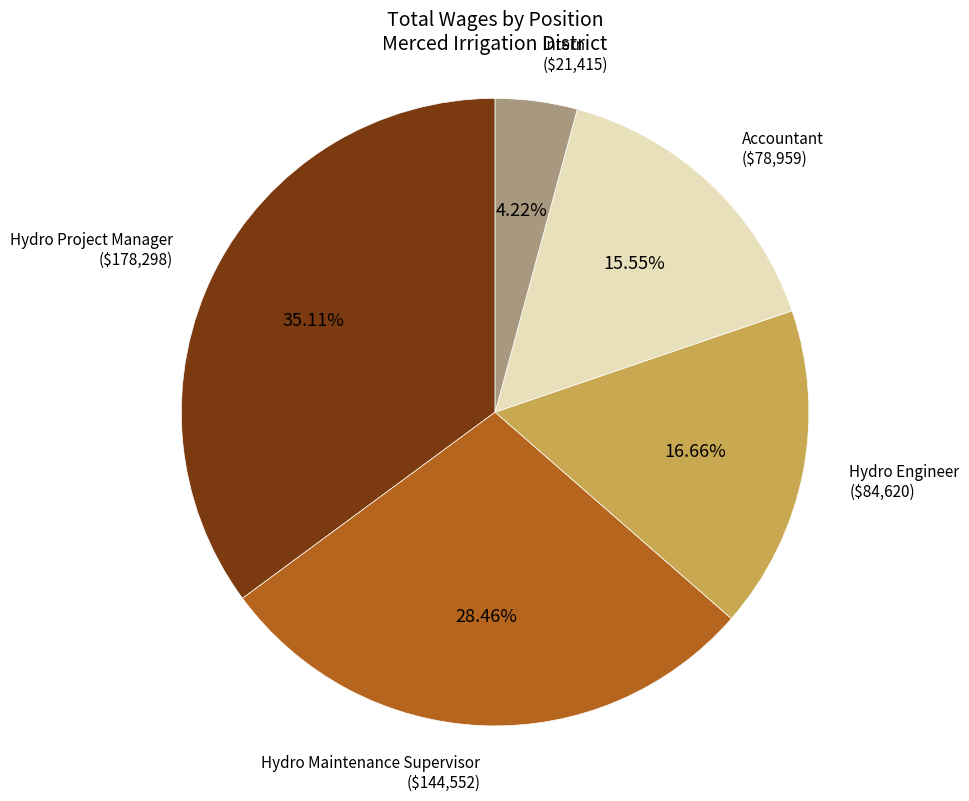

Is there any slice that represents more than half of the pie?

No